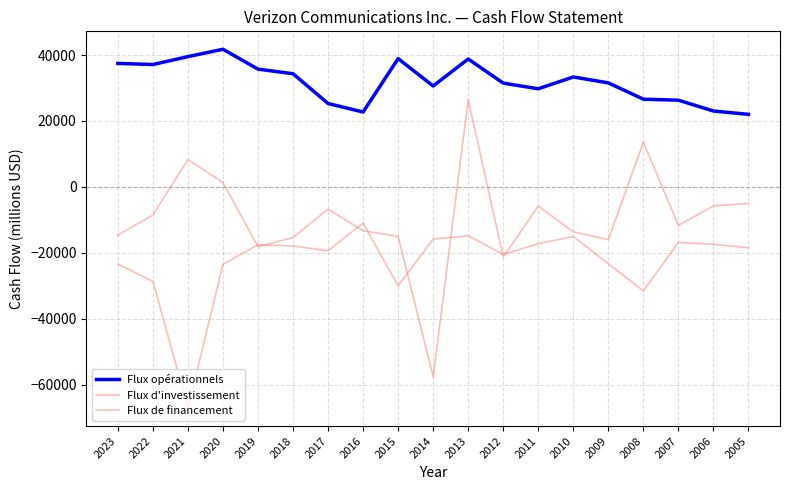

How many lines are shown in the chart?

3